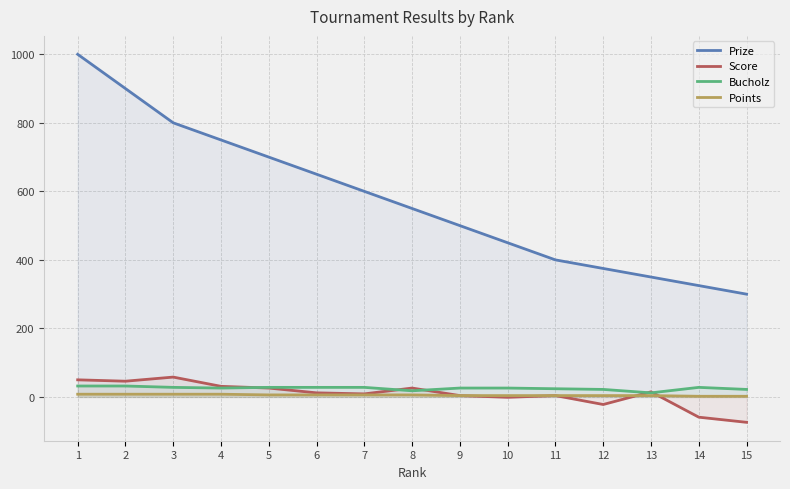

Between 4 and 9, which is larger?

4